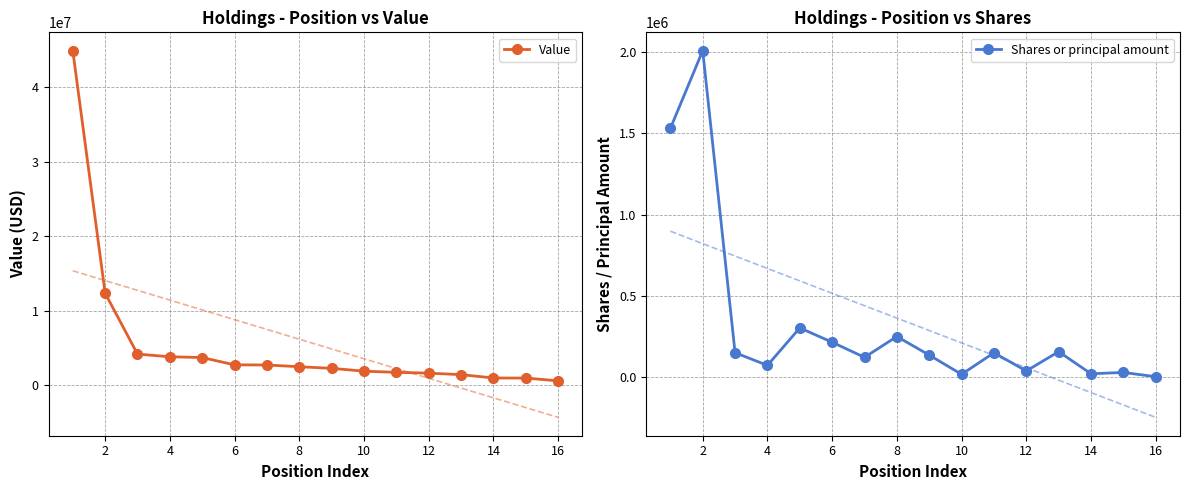

True or false: Value and Shares or principal amount intersect in this chart.

False